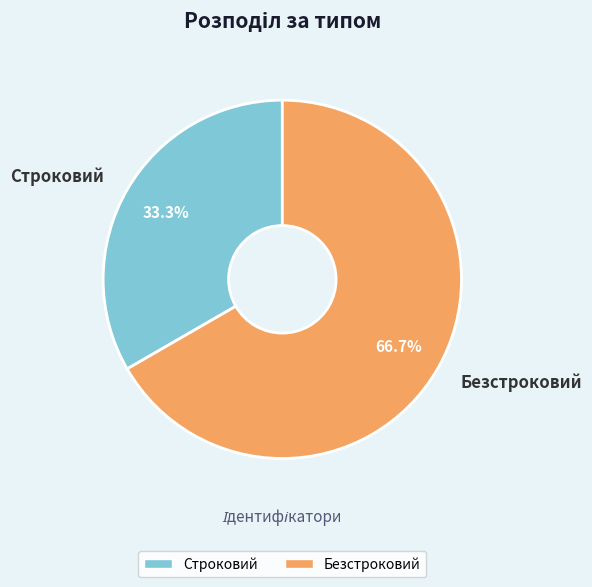

Combined, do Безстроковий and Строковий account for over 50%?

Yes